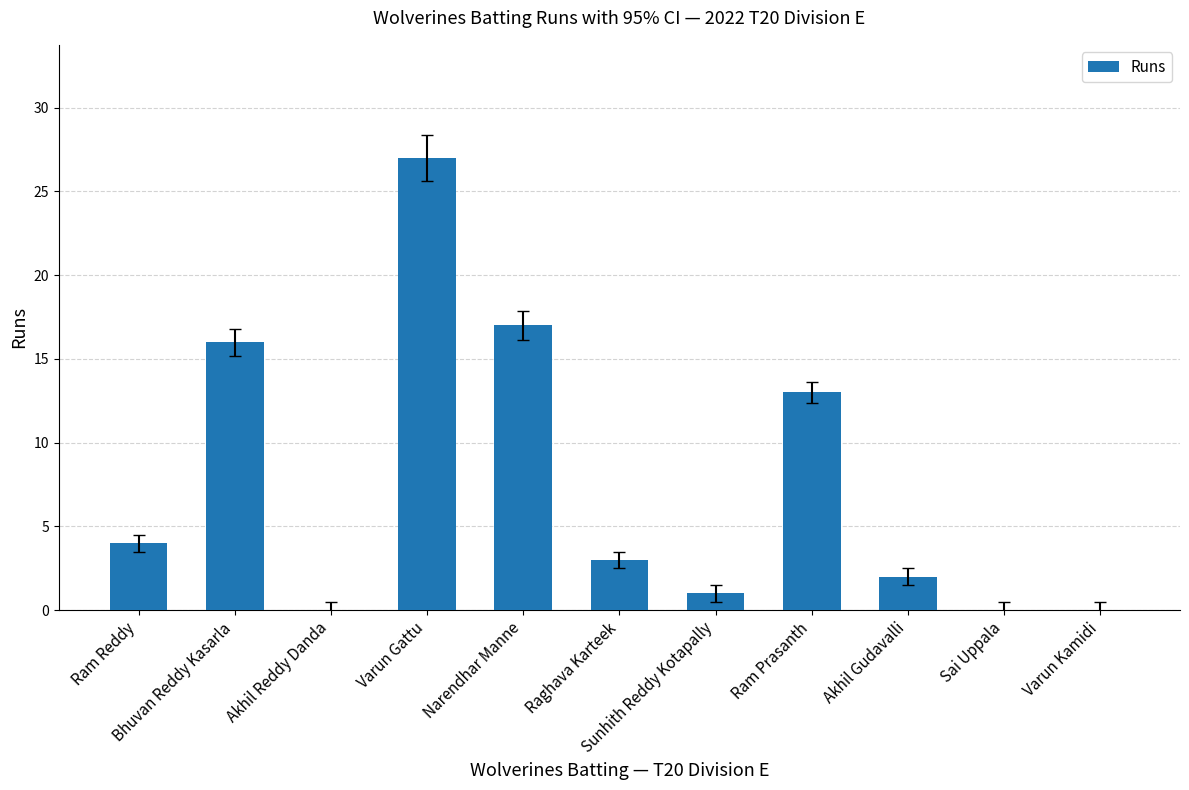

How many data points does each series have?

11